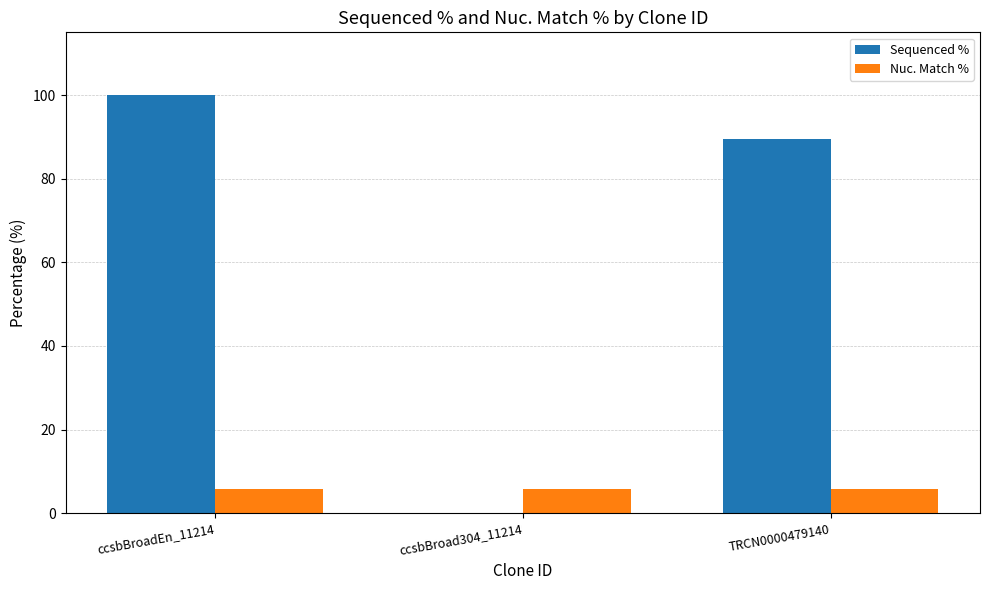

Is the value of Sequenced % at ccsbBroad304_11214 greater than the value of Nuc. Match % at ccsbBroad304_11214?

No